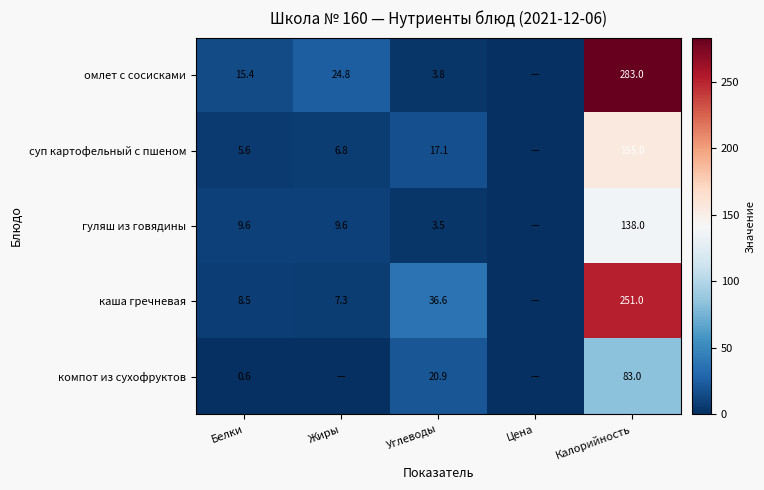

What is the sum of all гуляш из говядины values?

160.7